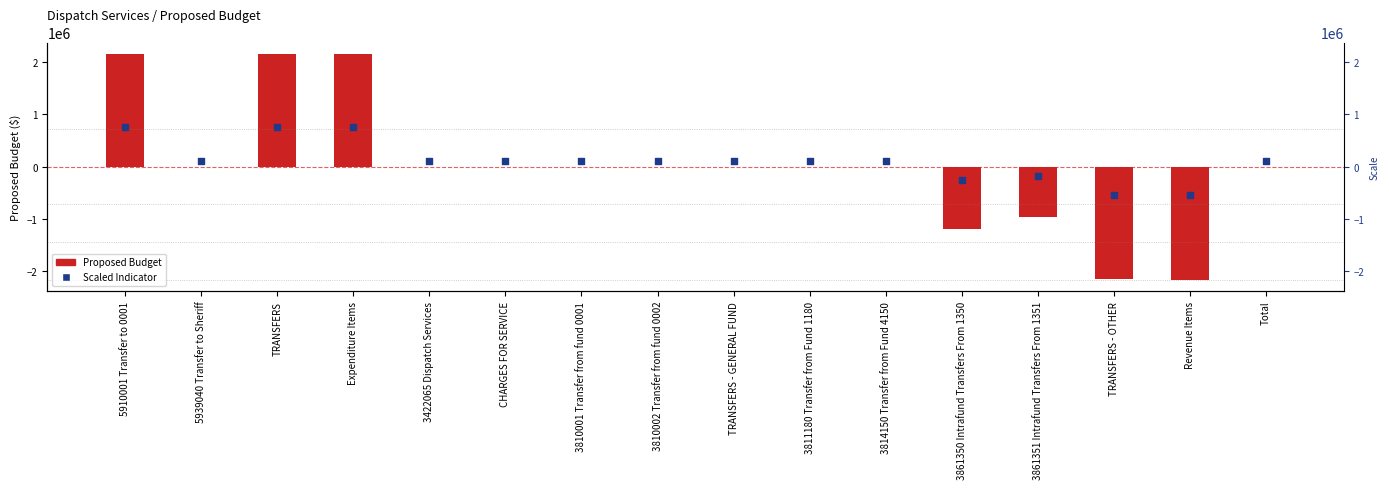

What are all the series names shown in the legend?

Proposed Budget, Scaled Indicator